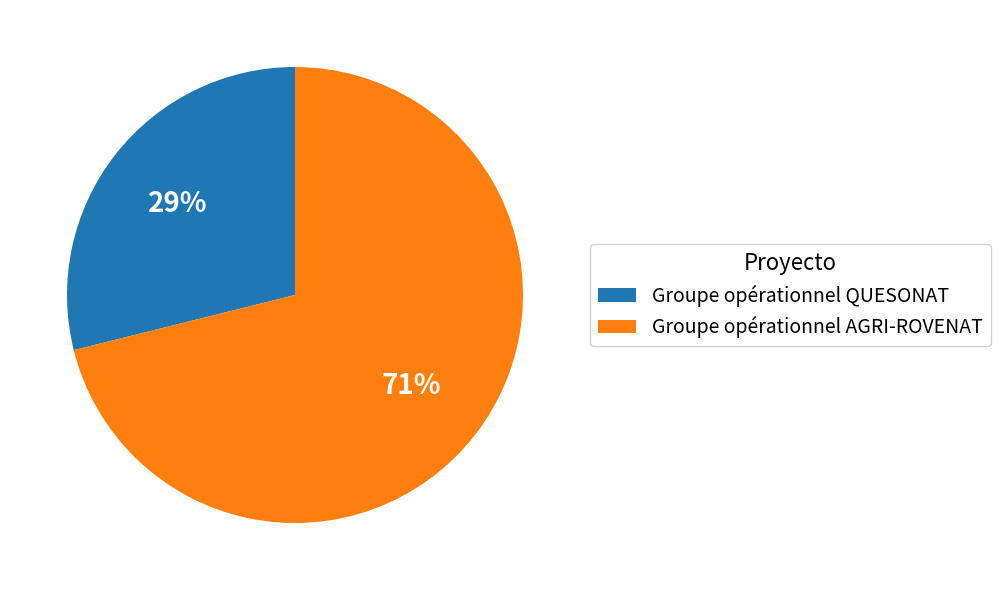

Do Groupe opérationnel QUESONAT and Groupe opérationnel AGRI-ROVENAT together represent more than half of the pie?

Yes